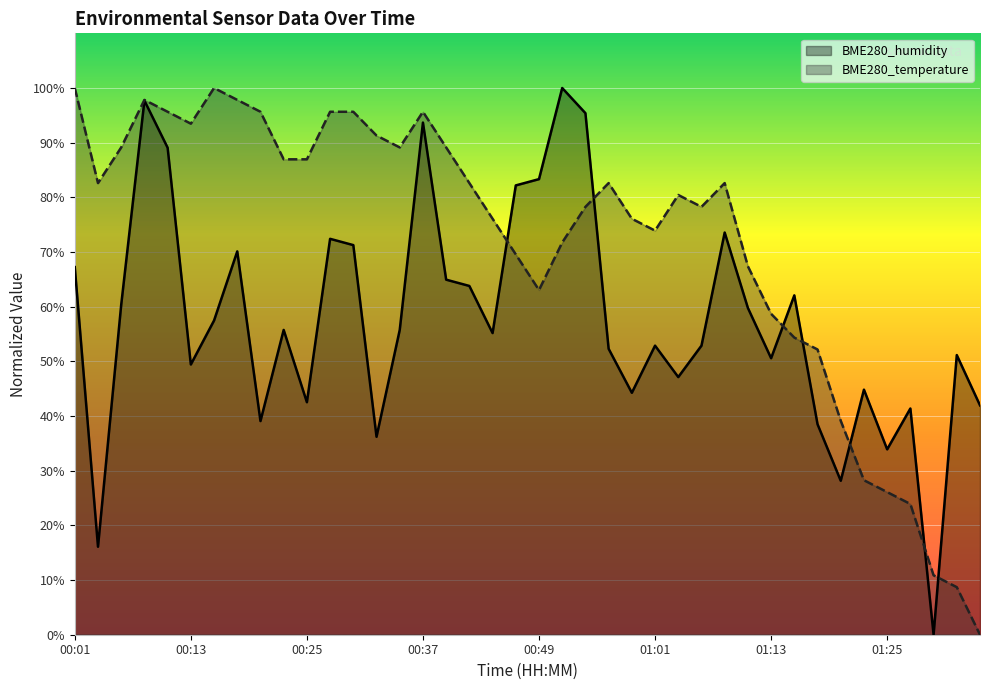

What is the spread (max minus min) of values at 00:49?

20.3